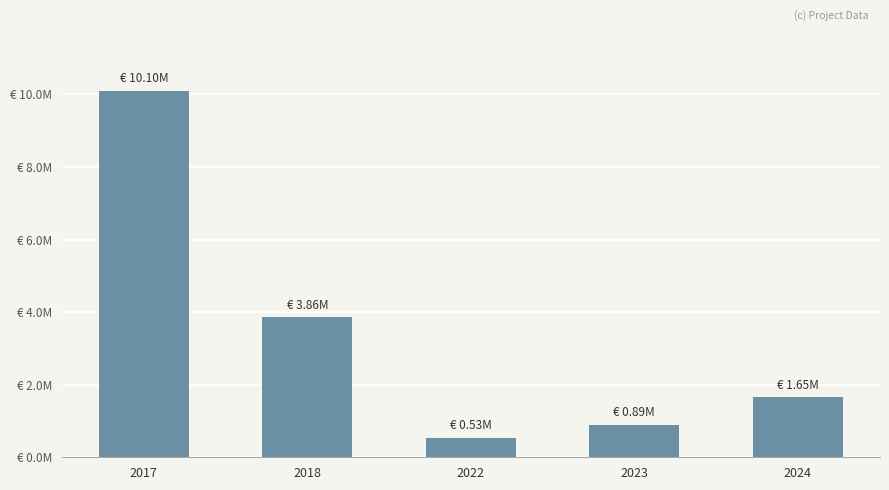

Reading right to left, what are all the values shown in this chart?

2024=1650308	2023=889785	2022=533449	2018=3862238	2017=10095051